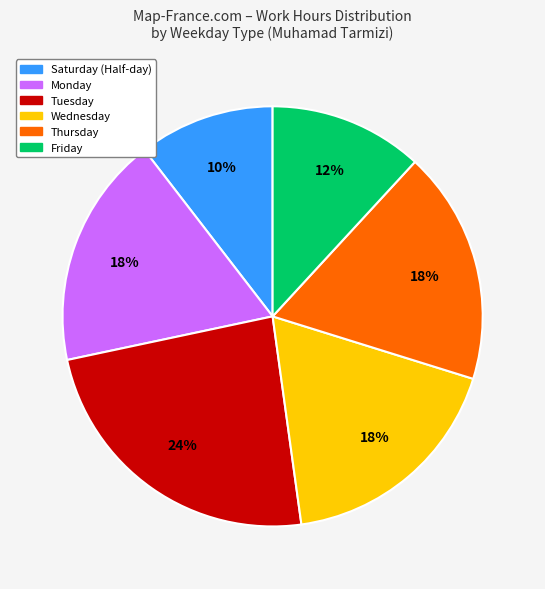

Count the number of slices in the pie.

6